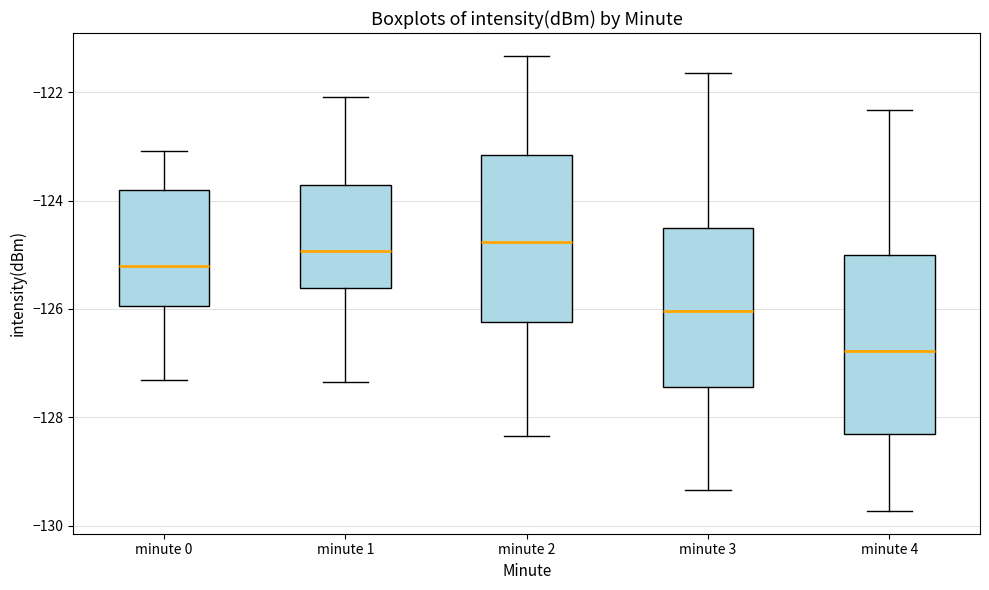

Reading left to right, transcribe this box plot: for each box, give where its median line is, the range the box spans, and where its two whiskers end, as read against the y-axis. The values are not printed on the chart, so give them approximately, as read against the axis.

minute 0: median -125.2, box -126.0 to -123.8, whiskers -127.4 to -123.0
minute 1: median -125.0, box -125.6 to -123.8, whiskers -127.4 to -122.0
minute 2: median -124.8, box -126.2 to -123.2, whiskers -128.4 to -121.4
minute 3: median -126.0, box -127.4 to -124.6, whiskers -129.4 to -121.6
minute 4: median -126.8, box -128.4 to -125.0, whiskers -129.8 to -122.4